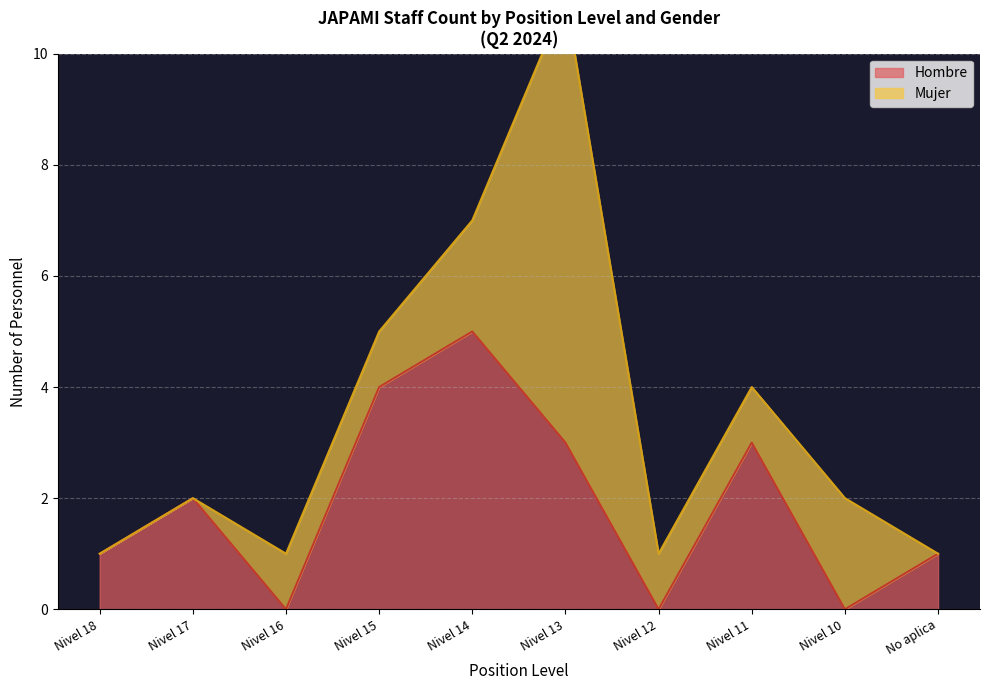

True or false: Mujer and Hombre intersect in this chart.

False